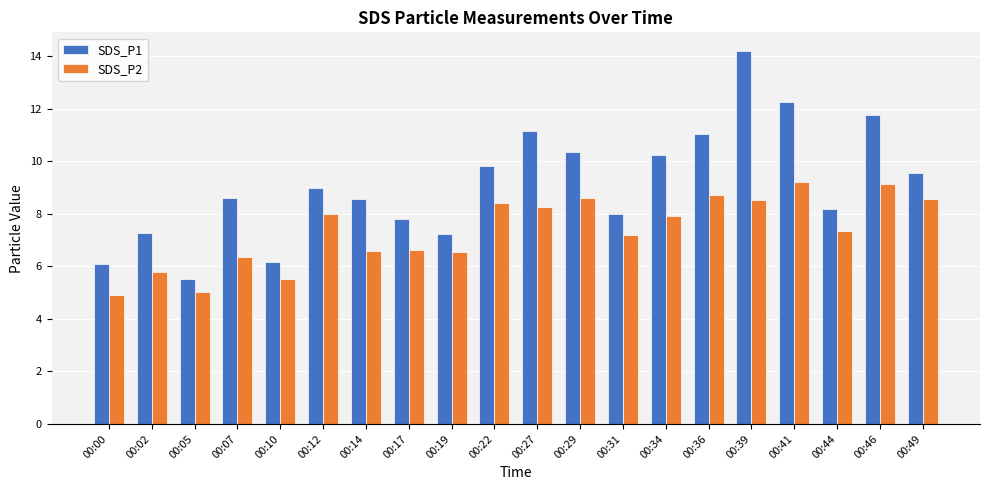

What is the difference between the highest and lowest values at 00:49?

1.0